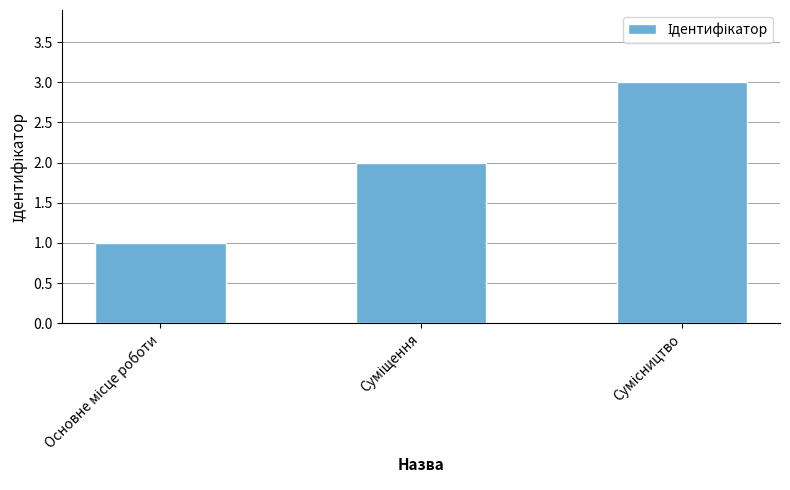

What is the sum of all values?

6